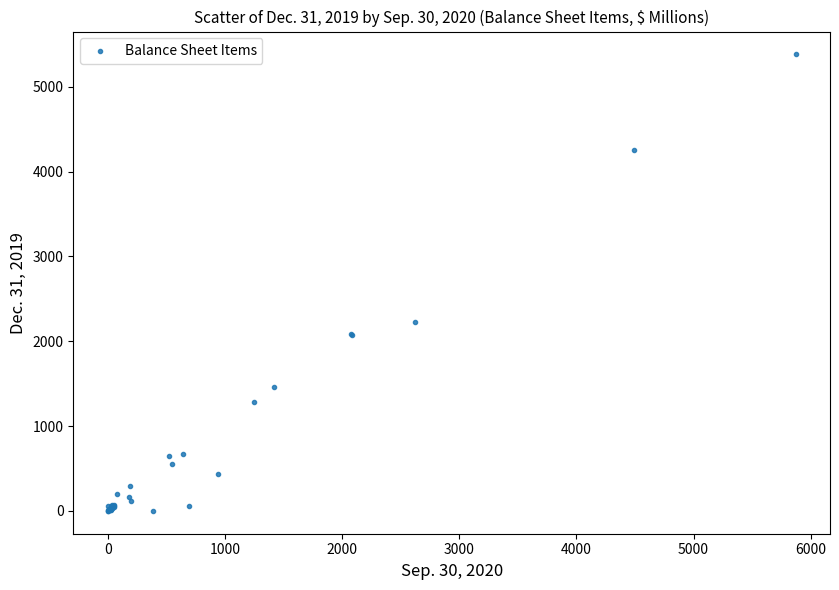

What Y value in the scatter plot is closest to 2691?

2222.1